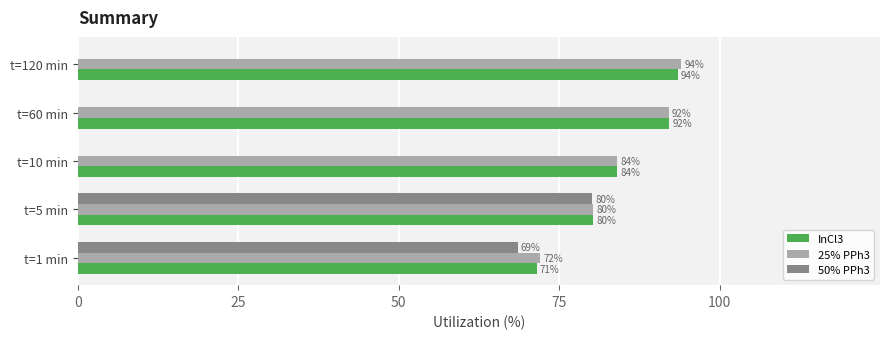

The value of InCl3 at t=120 min is 163.3. True or false?

False